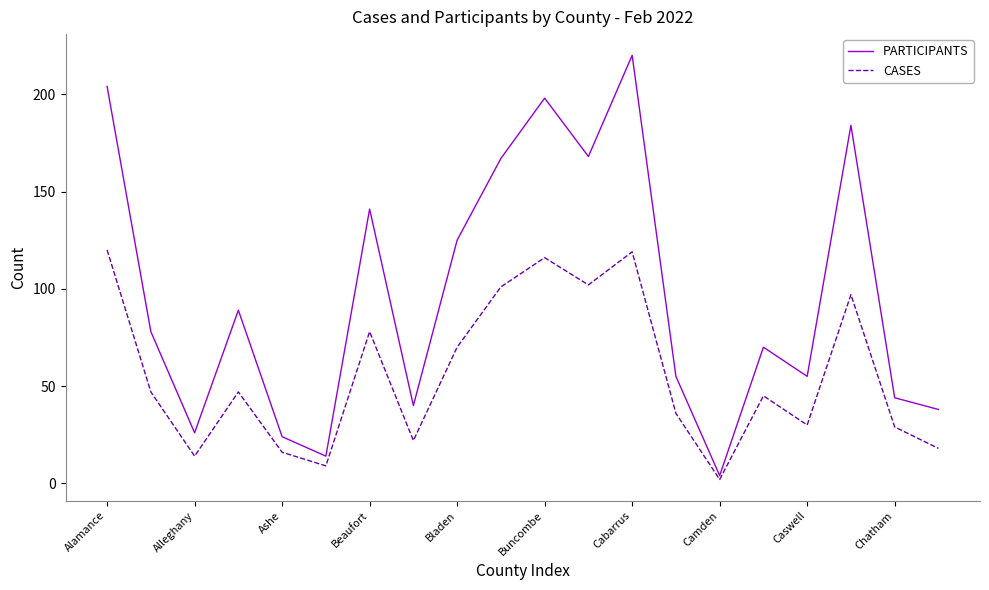

List the series in order of their overall mean, lowest first.

CASES, PARTICIPANTS